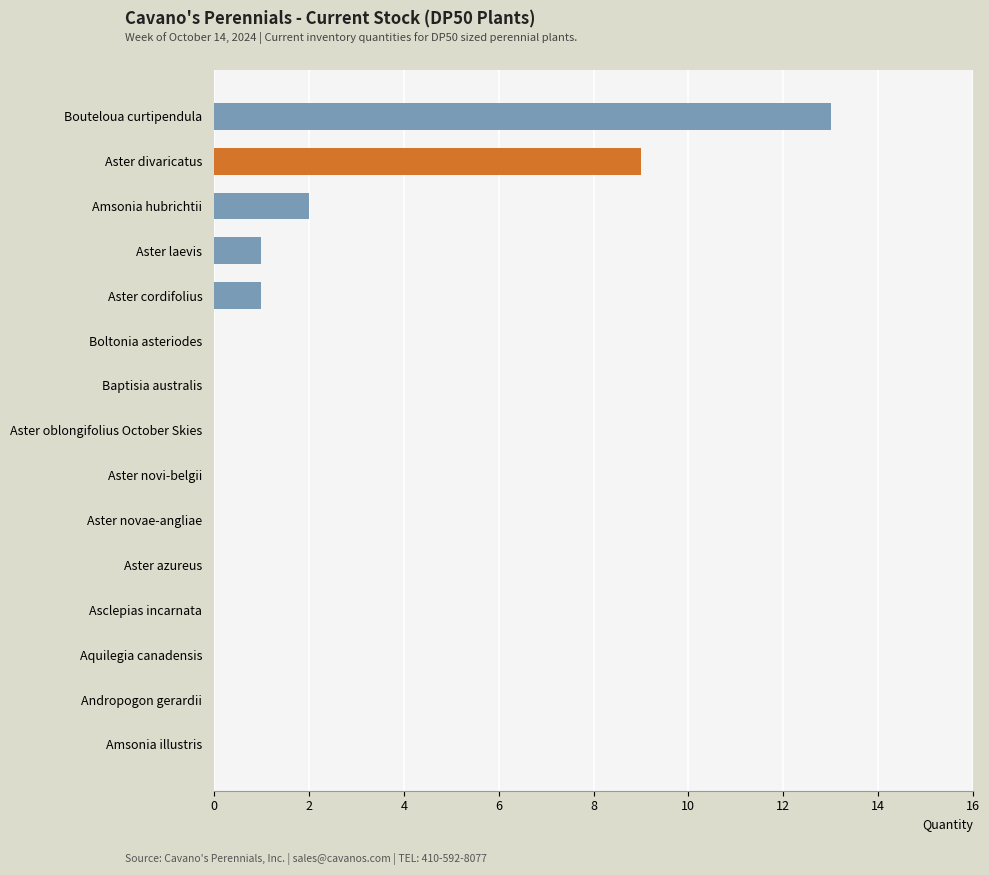

At which label is the value closest to 6?

Aster divaricatus